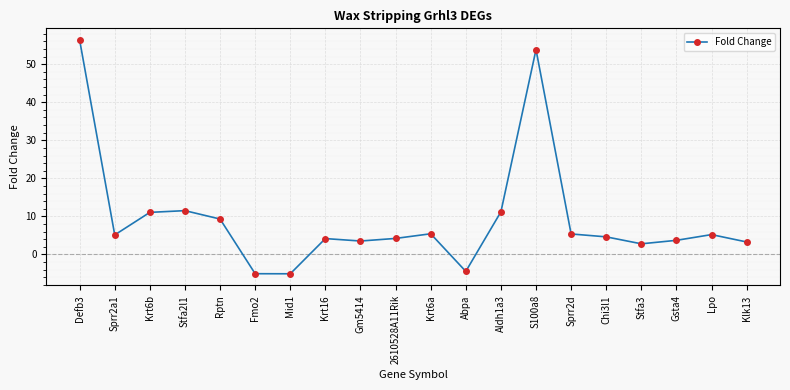

What is the label of the 3rd point from the right?

Gsta4